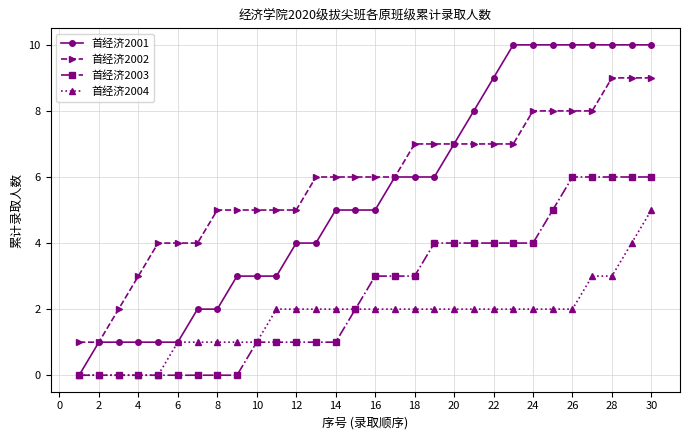

What is the value of the 首经济2004 point at the 16th from the left?

2